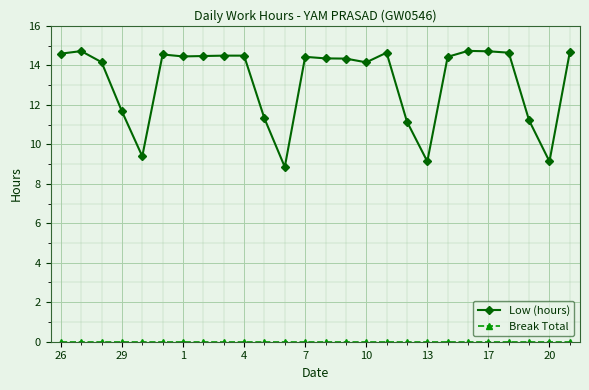

How many lines are shown in the chart?

2